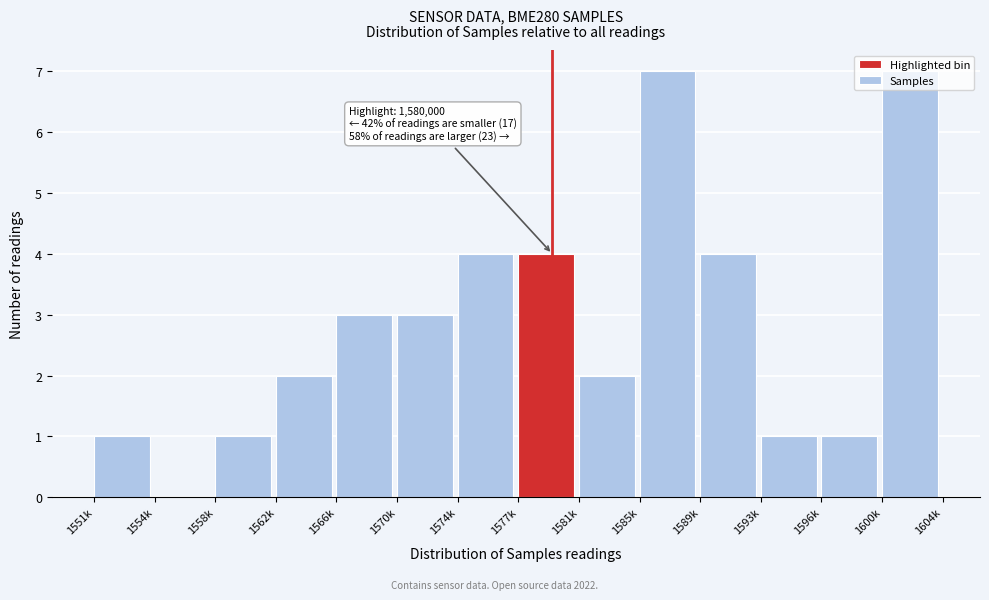

What is the maximum value shown in the chart?

7